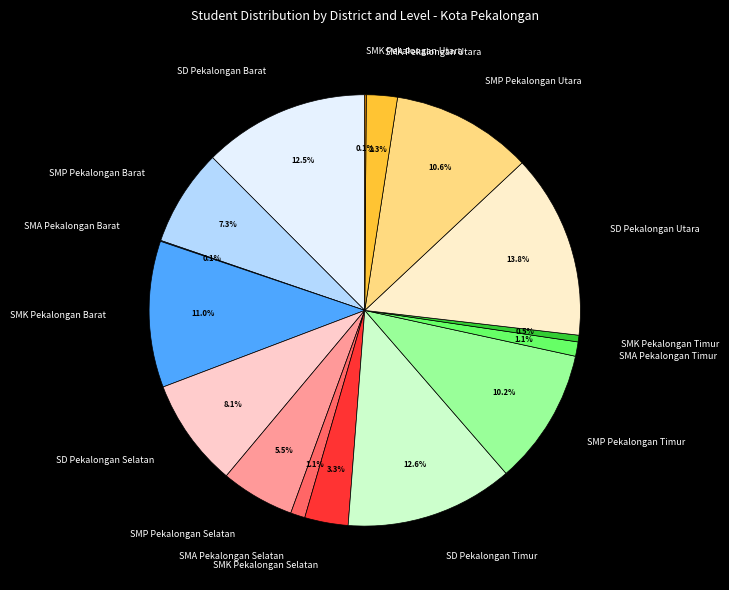

Is there a majority slice in this chart?

No